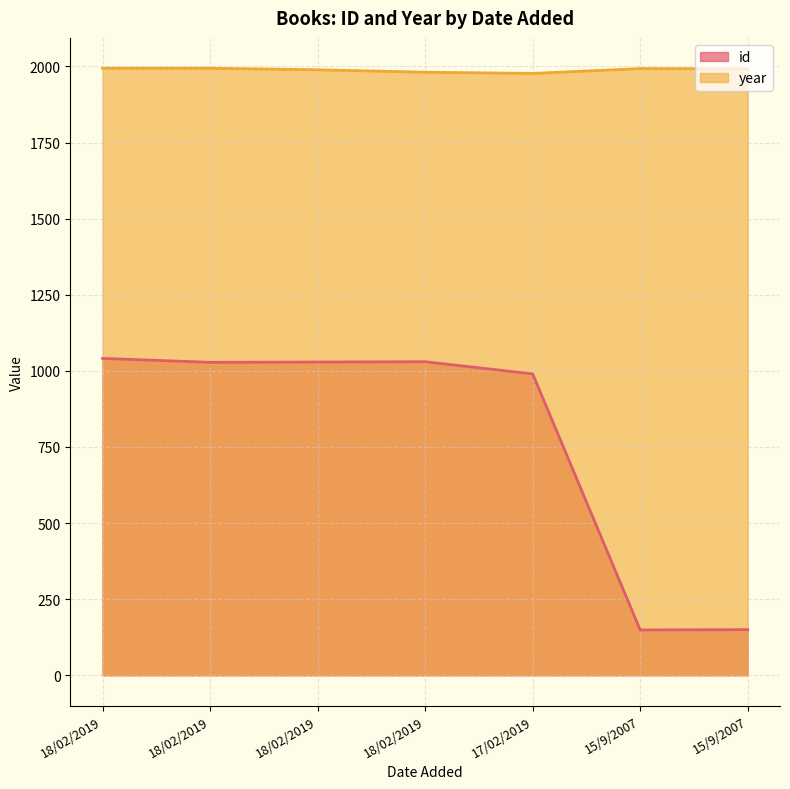

Between 18/02/2019 and 18/02/2019, which series saw the biggest shift?

year